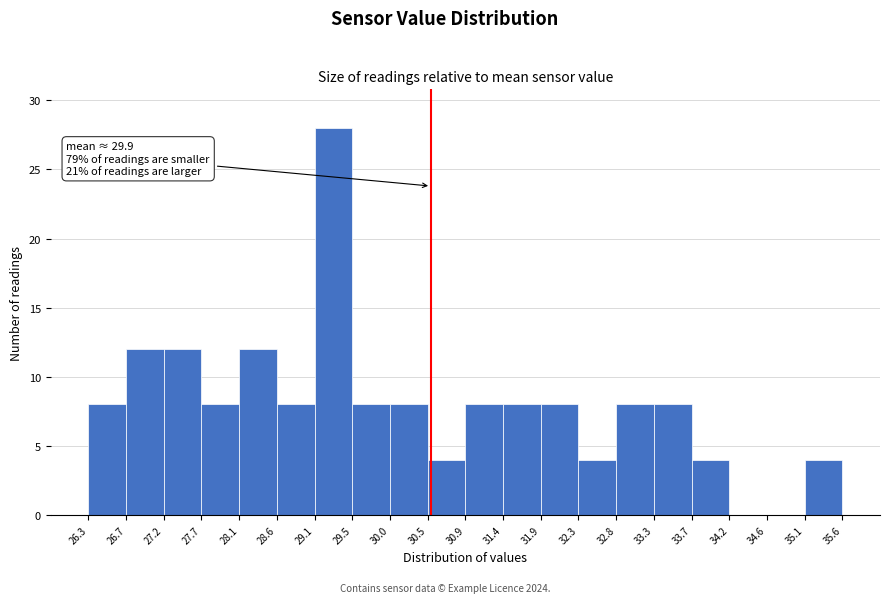

Which range on the x-axis has the tallest bar?

29.1 to 29.5